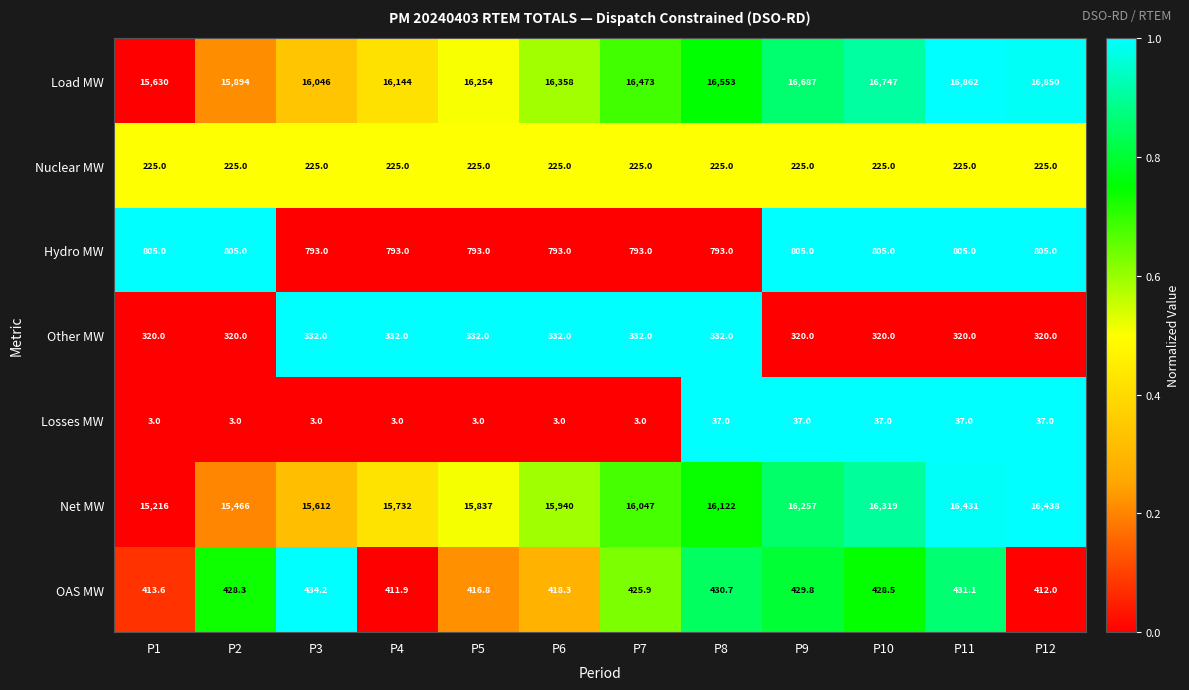

True or false: Losses MW has a value of 3.0 at P2.

True